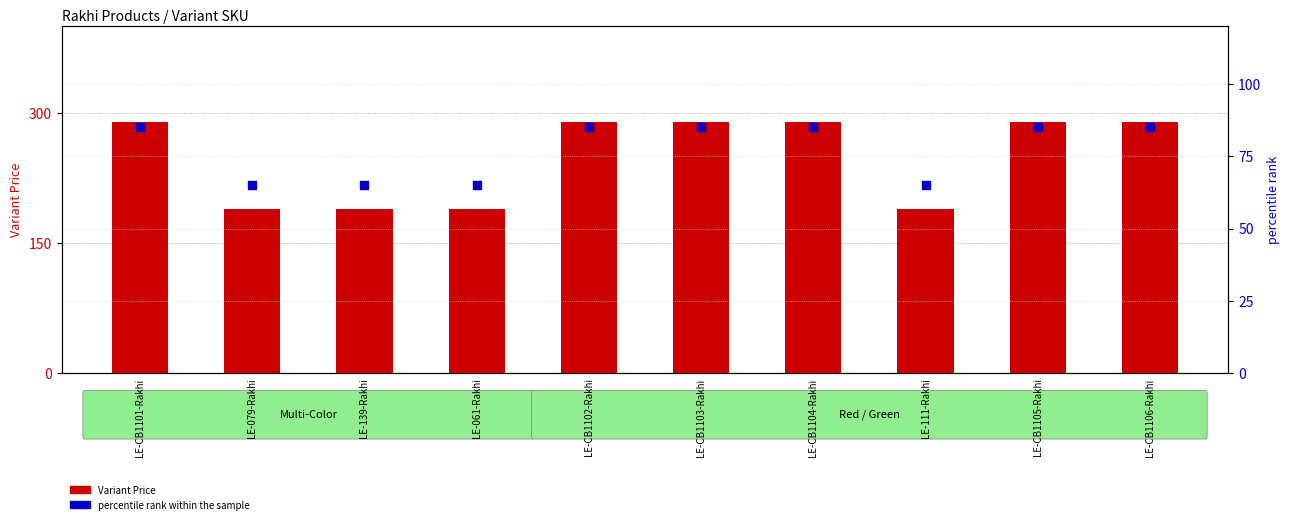

What is the total value across all series at LE-079-Rakhi?

254